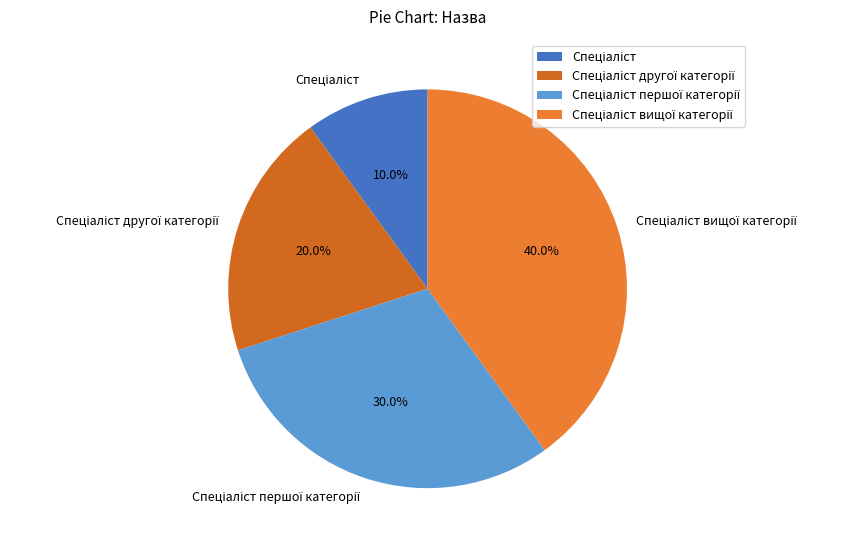

Is there a majority slice in this chart?

No